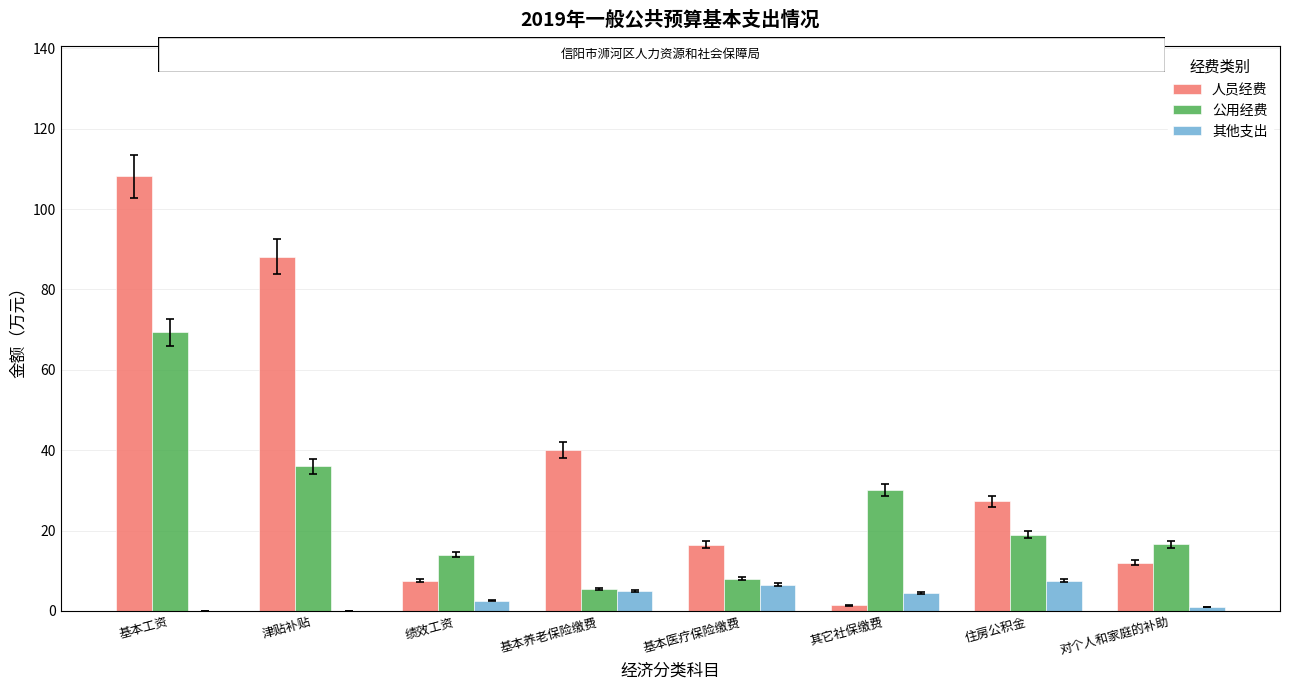

True or false: 其他支出 has a value of 7.5 at 住房公积金.

True